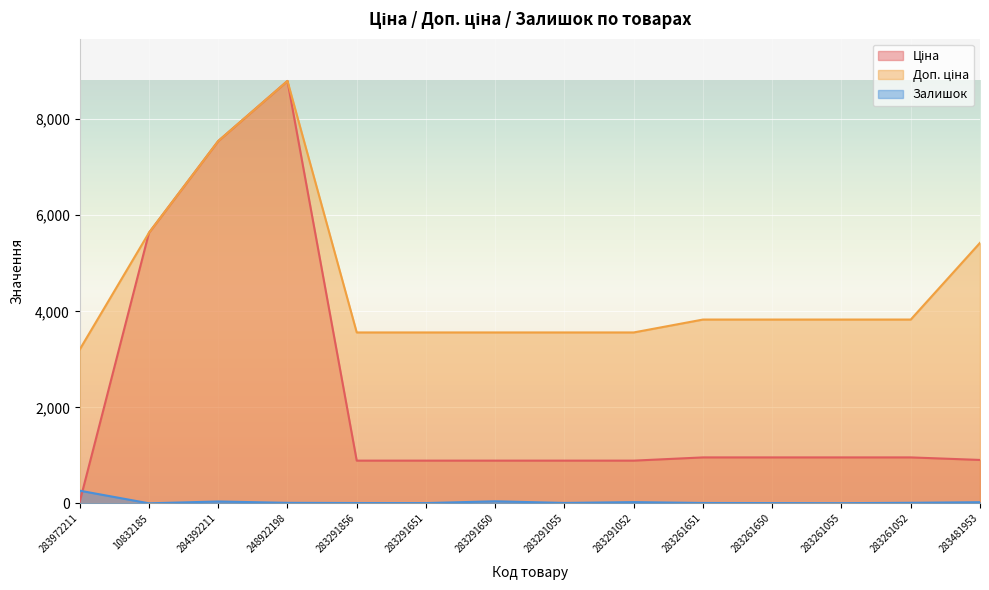

Which series has the largest total across all categories?

Доп. ціна